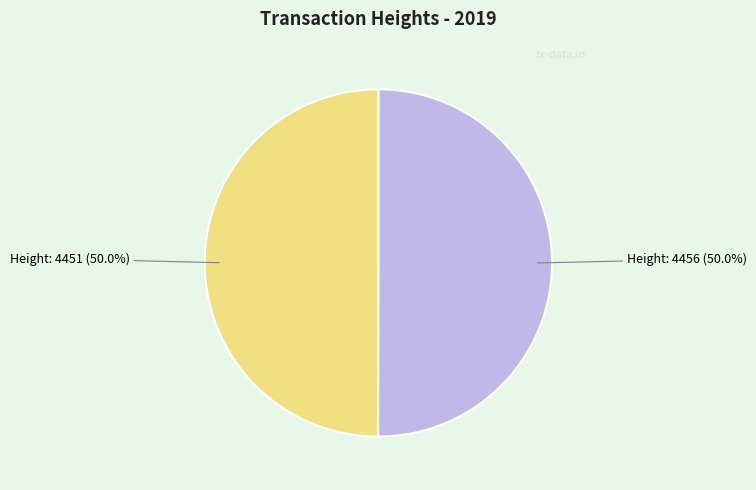

What percentage do Height: 4451 and Height: 4456 together represent?

100.0%